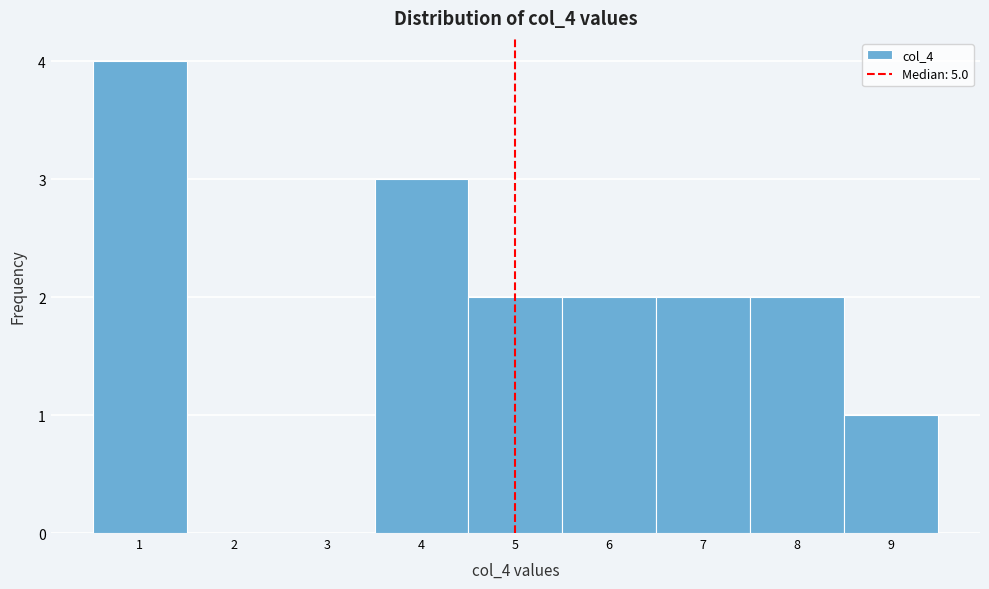

What is the height of the bar covering 8.5 to 9.5 on the x-axis? The values are not printed on the chart, so give them approximately, as read against the axis.

1